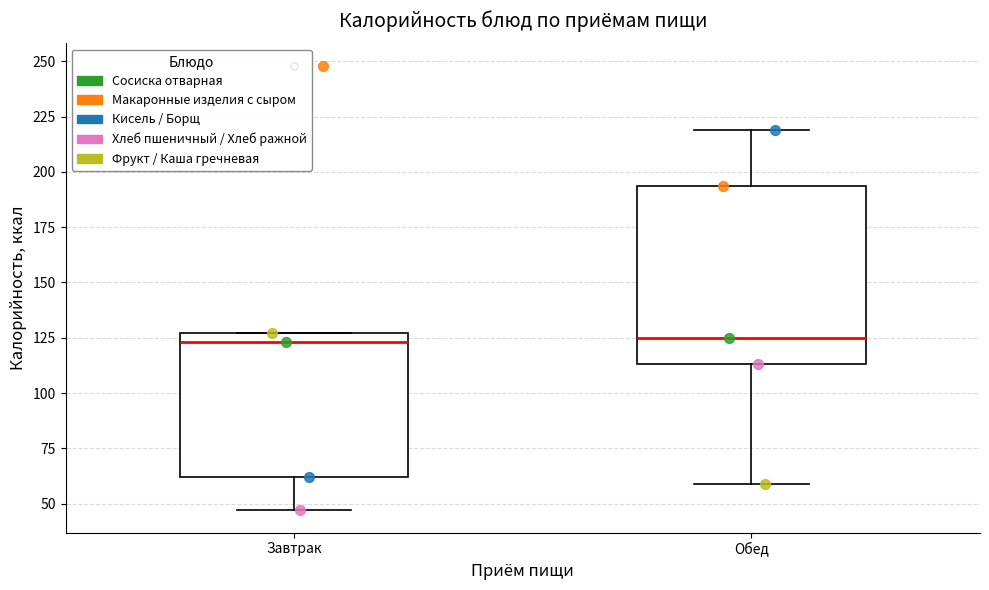

Which box is the tallest, from its lower edge to its upper edge?

Обед